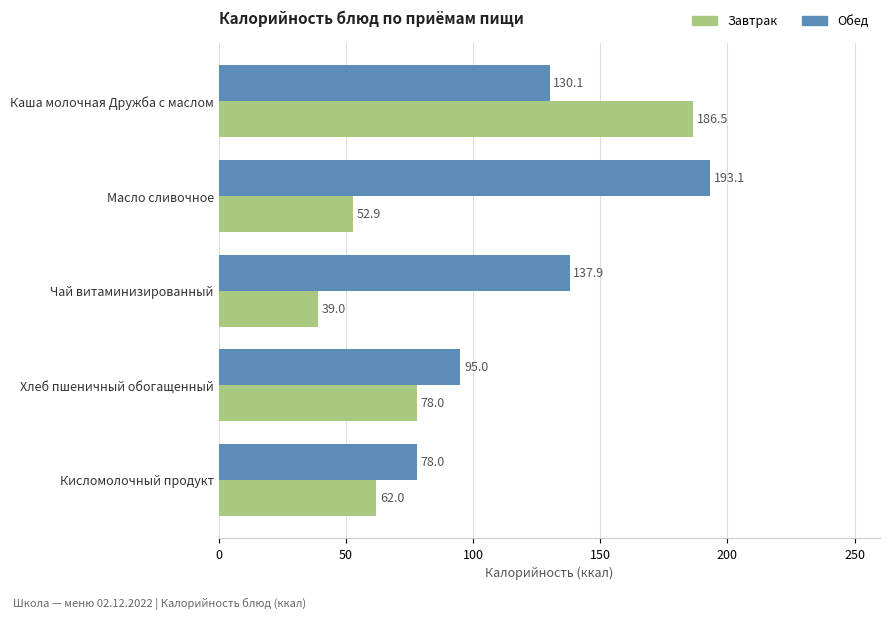

Which category has the lowest value in the Завтрак series?

Чай витаминизированный